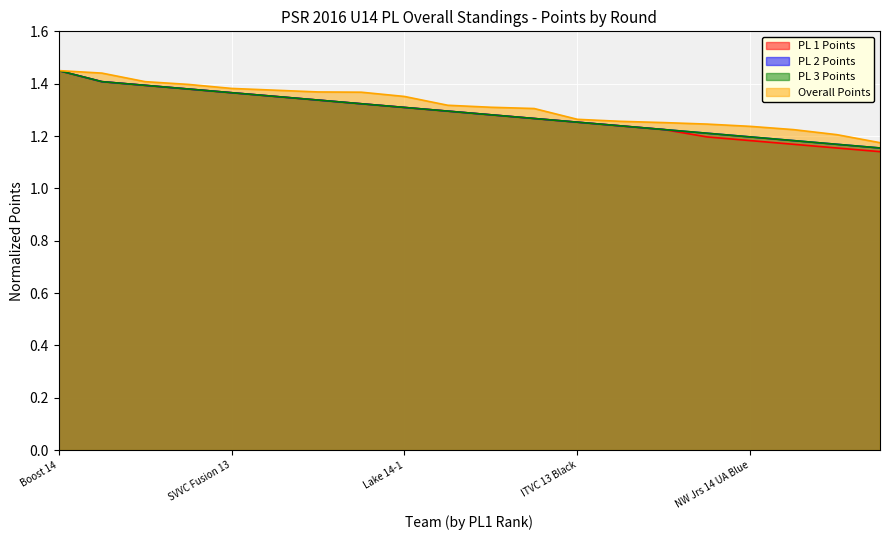

What is the value of the PL 3 Points point at the 13th from the left?

1.3